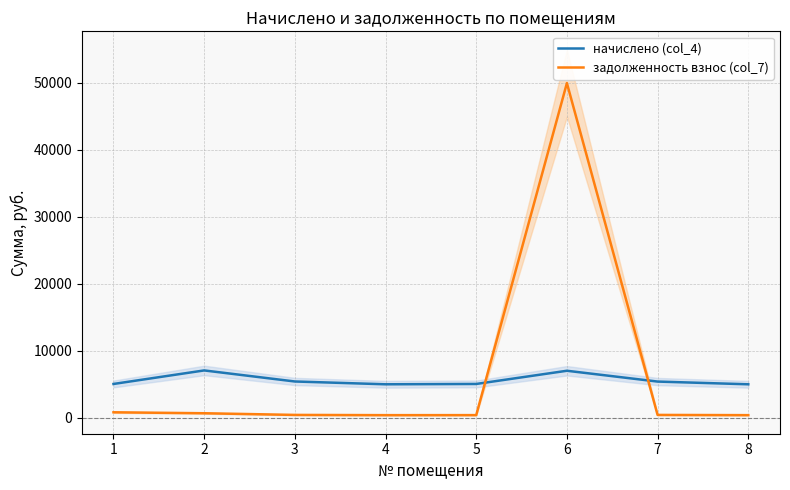

Between which two adjacent categories do начислено (col_4) and задолженность взнос (col_7) first intersect?

5 and 6